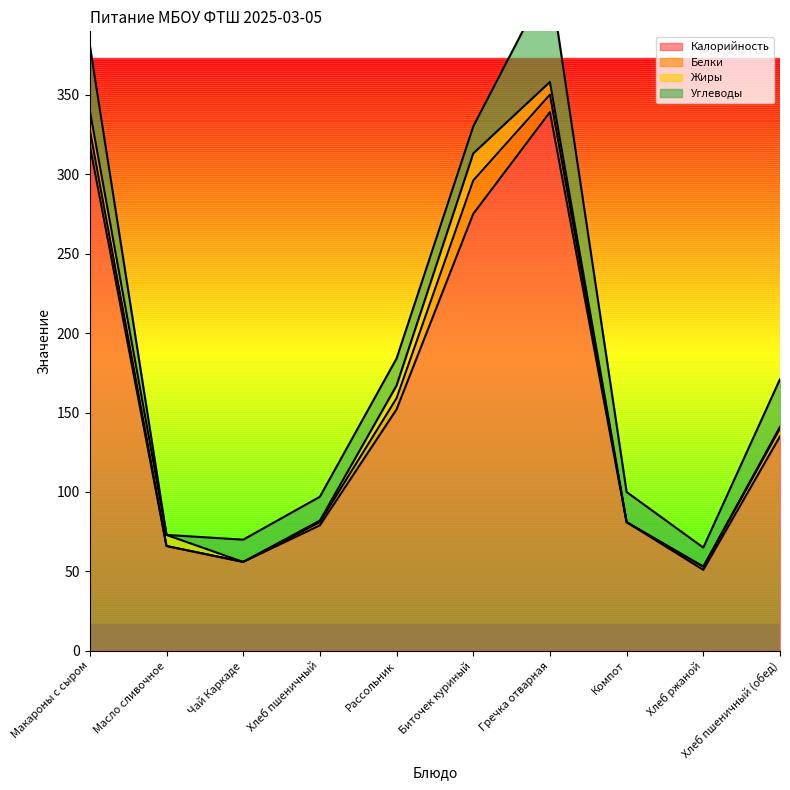

Where do Углеводы and Белки first cross each other?

Рассольник and Биточек куриный